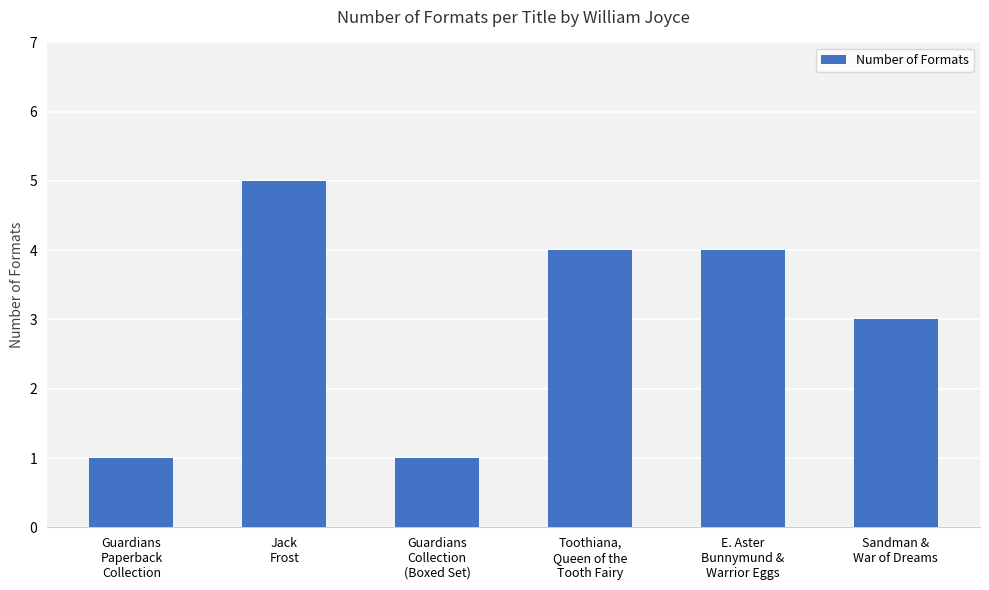

What is the sum of all values?

18